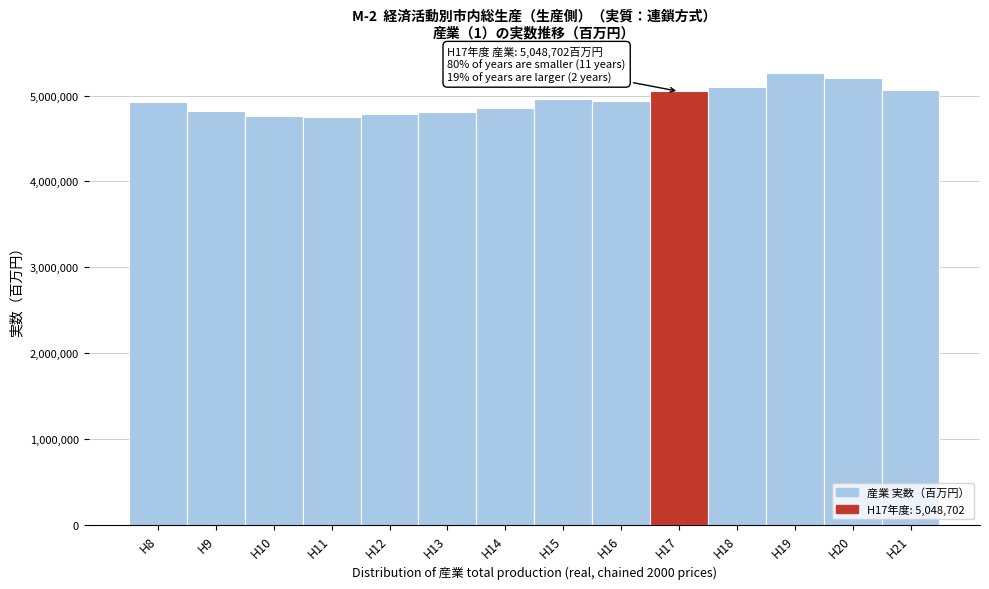

What is the maximum value shown in the chart?

5266730